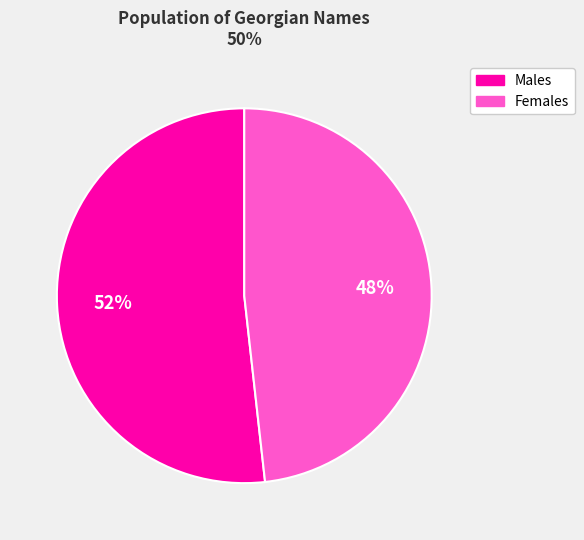

To the nearest percent, what is the difference between the largest and smallest slice percentages?

4%